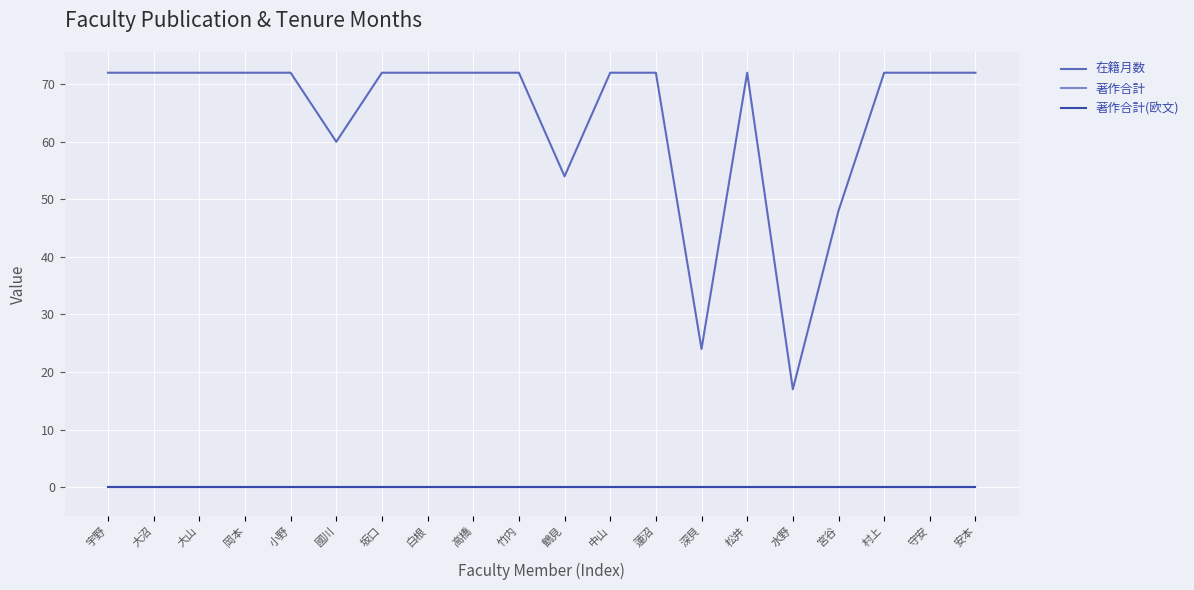

Is this an area chart (filled region under the line)?

No